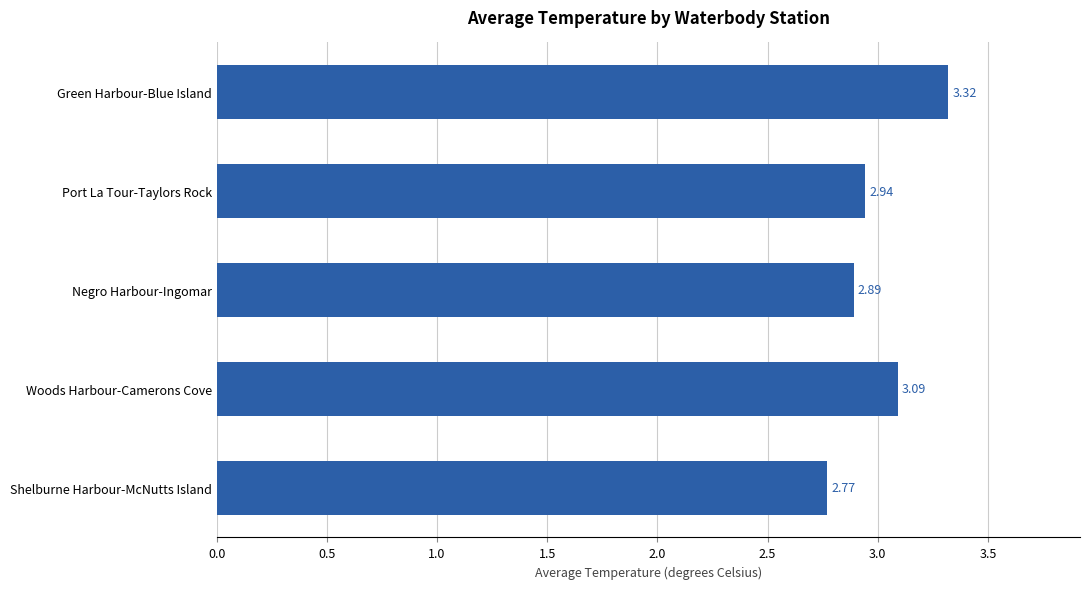

Approximately how many times larger is the value at Woods Harbour-Camerons Cove compared to Green Harbour-Blue Island?

0.9